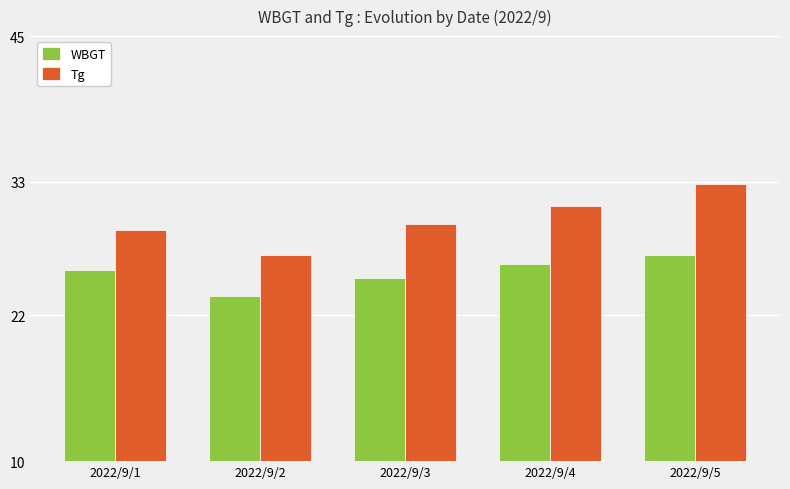

At which label does Tg reach its peak?

2022/9/5